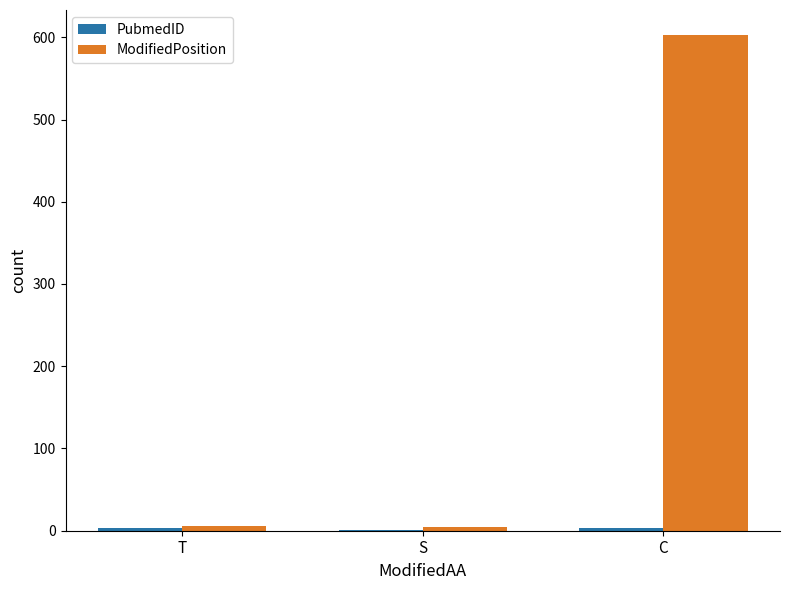

At which category is the sum across all series the highest?

C